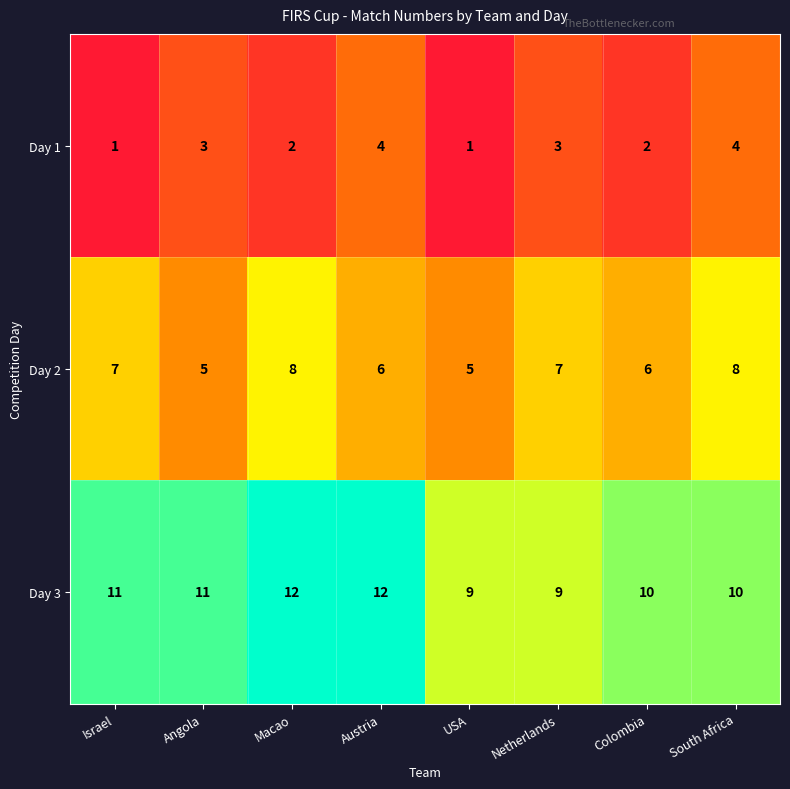

Count the Day 1 values in the range 2 to 4.

6